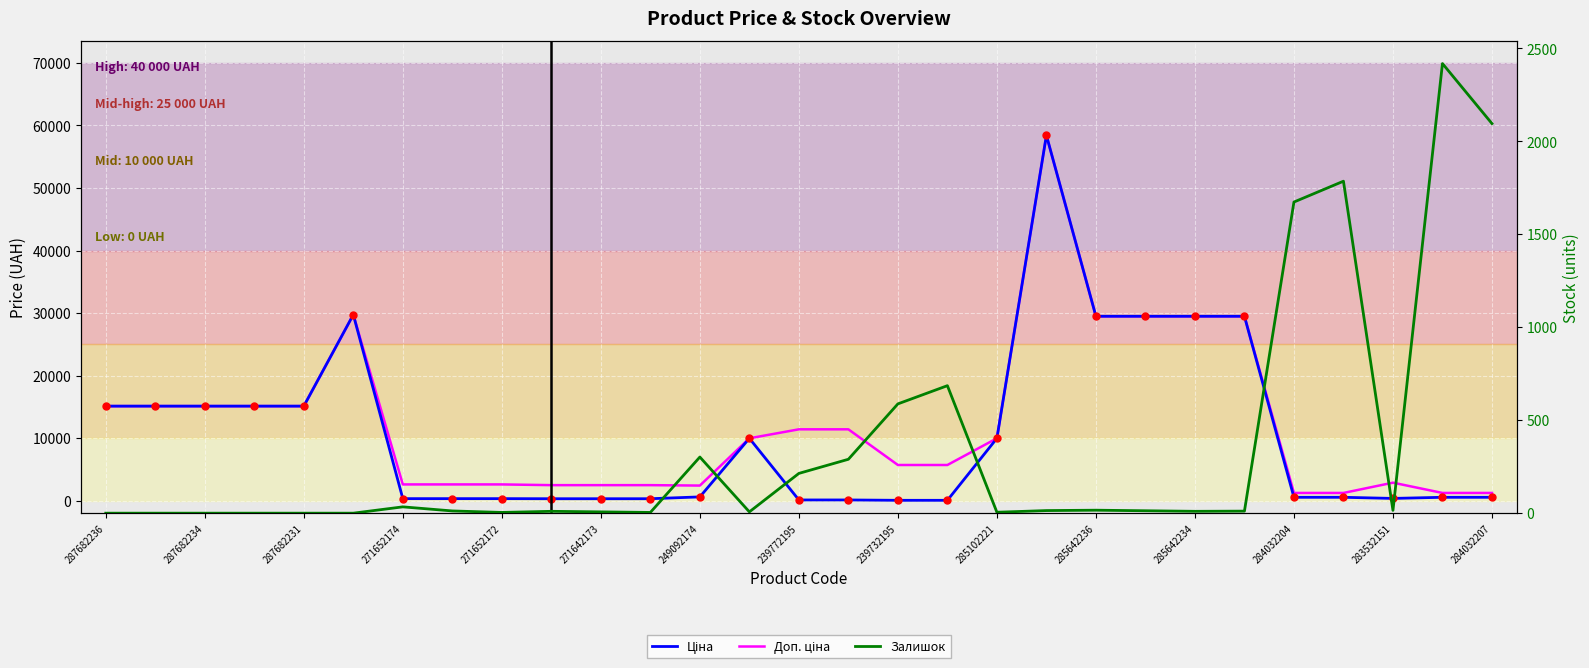

Which has a higher value, 285642234 or 284032207?

285642234